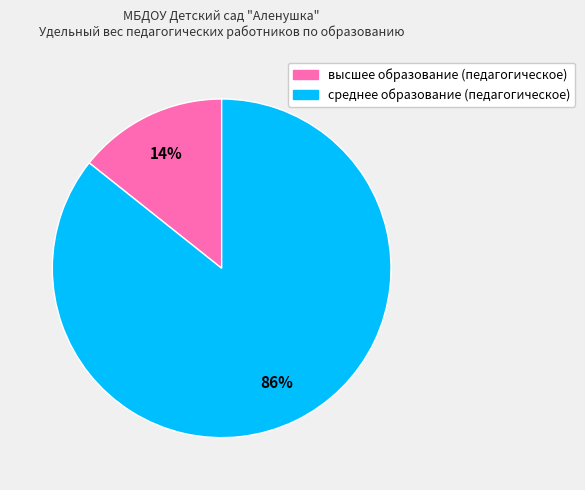

Do высшее образование (педагогическое) and среднее образование (педагогическое) together represent more than half of the pie?

Yes